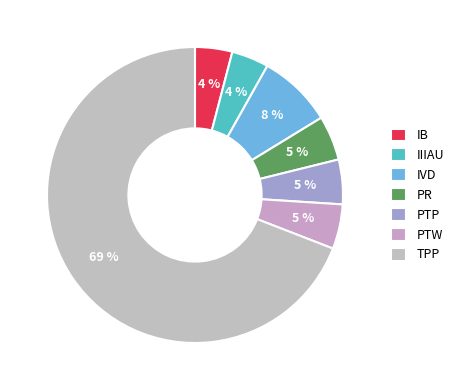

To the nearest percent, what is the average slice percentage?

14%